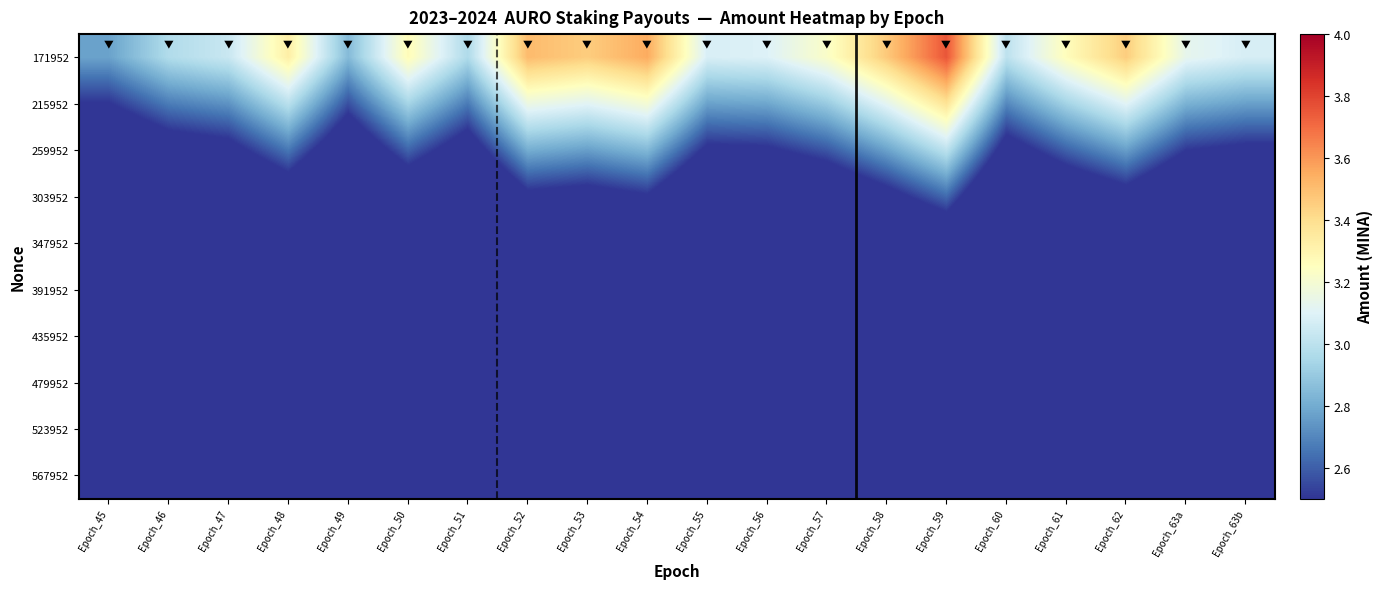

List the series in order of their peak value, lowest first.

567952, 523952, 479952, 435952, 391952, 347952, 303952, 259952, 215952, 171952